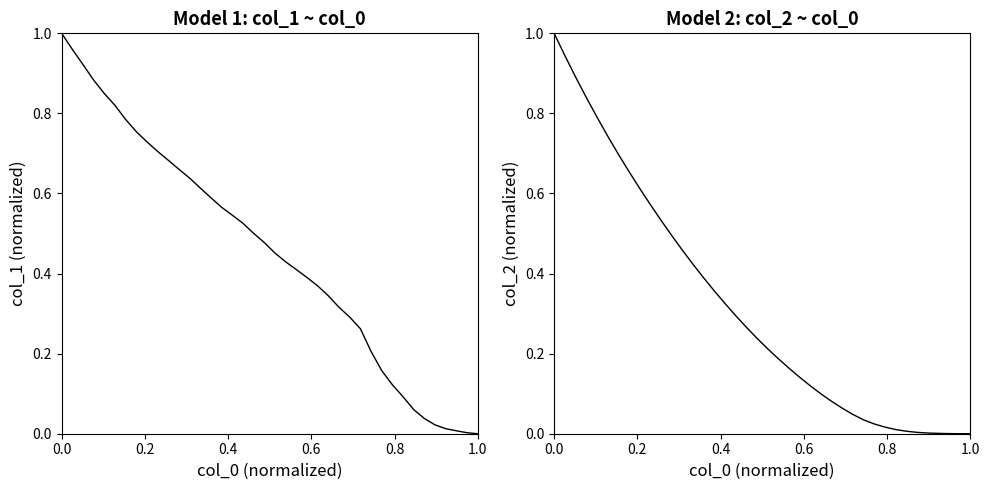

What are all the series names shown in the legend?

col_1, col_2